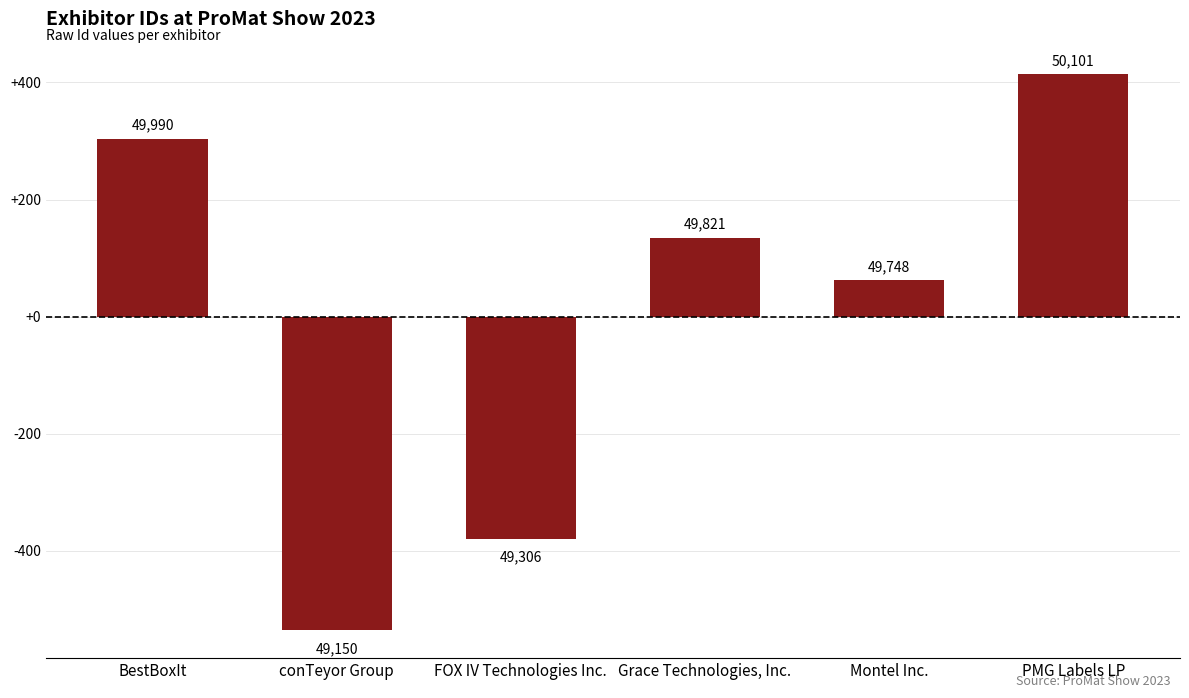

How many bars are there in total?

6